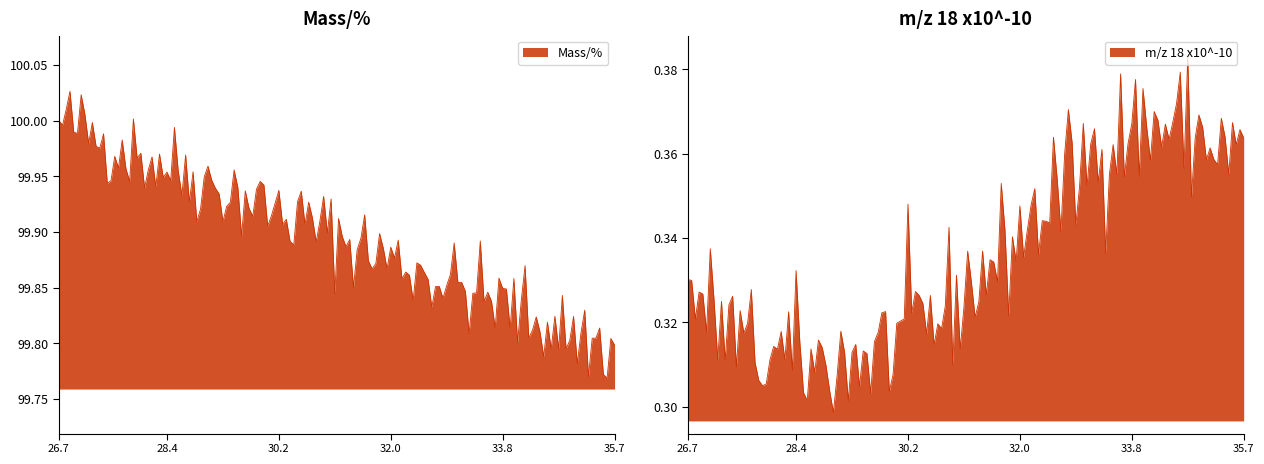

Does the chart have visible grid lines?

No